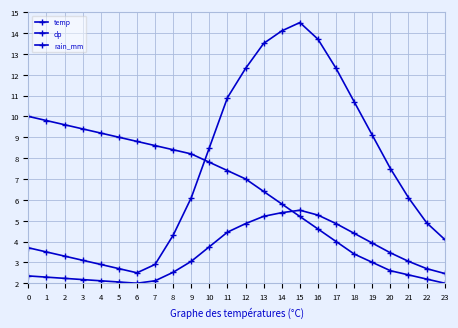

How many categories are shown in the chart?

24